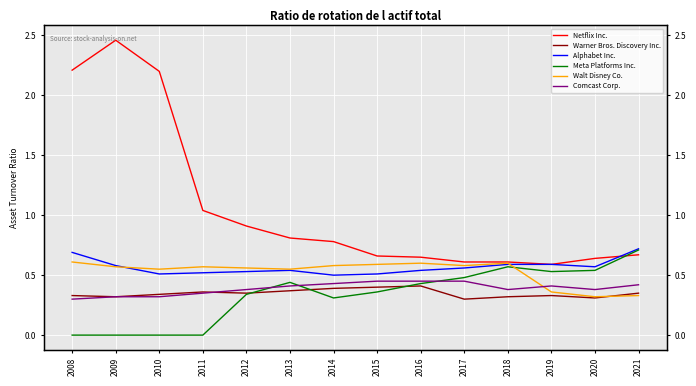

What is the difference between the second highest and minimum values in the Meta Platforms Inc. series?

0.6